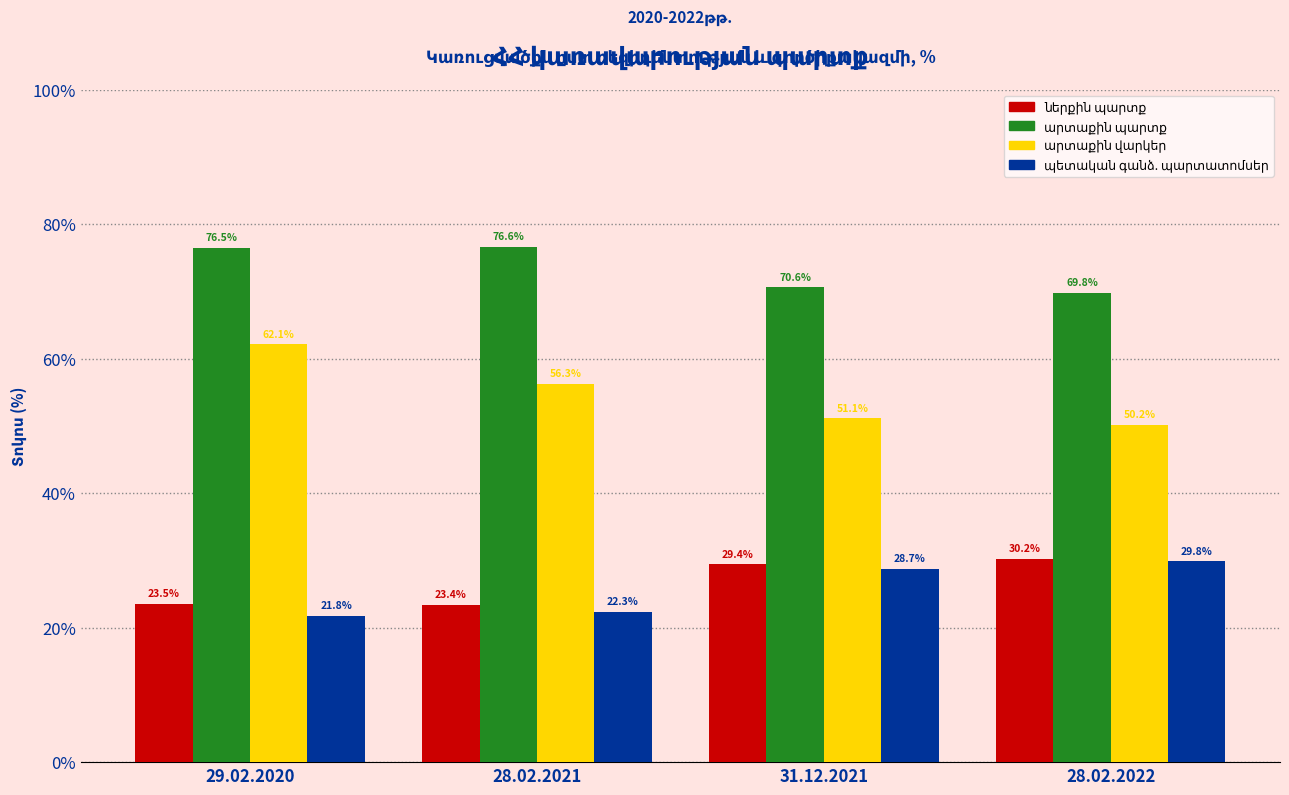

What is the spread (max minus min) of values at 29.02.2020?

54.7